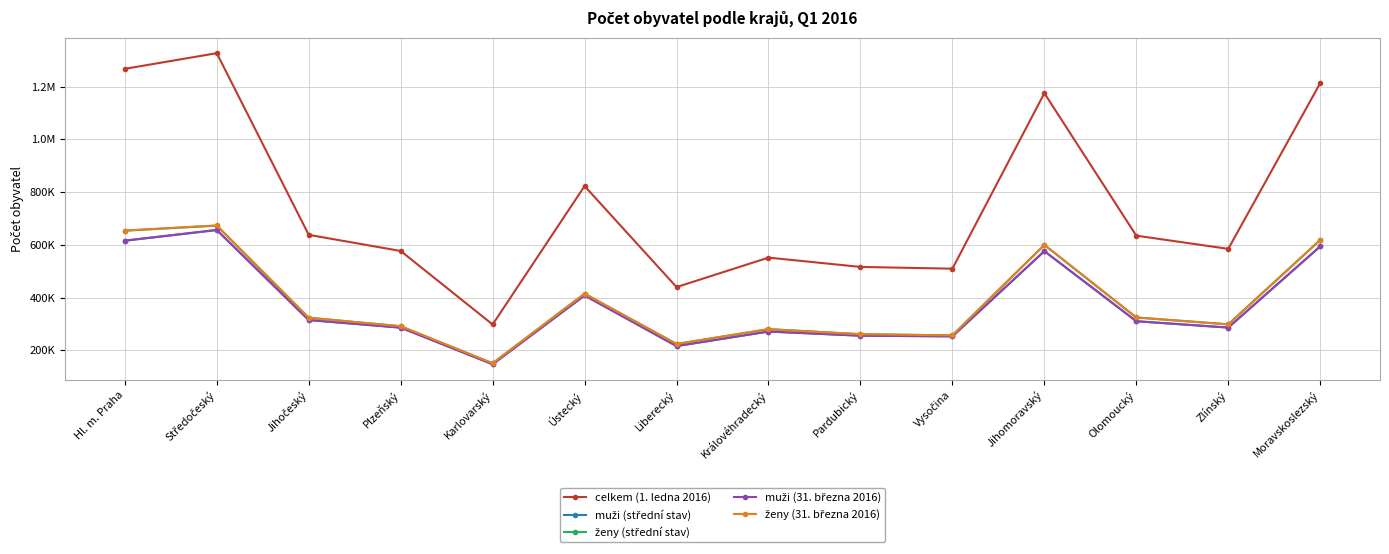

Does the chart have visible grid lines?

Yes